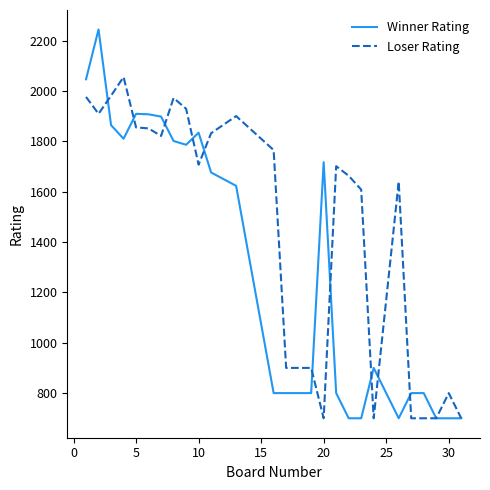

What is the difference between the second highest and second lowest values in the Loser Rating series?

1281